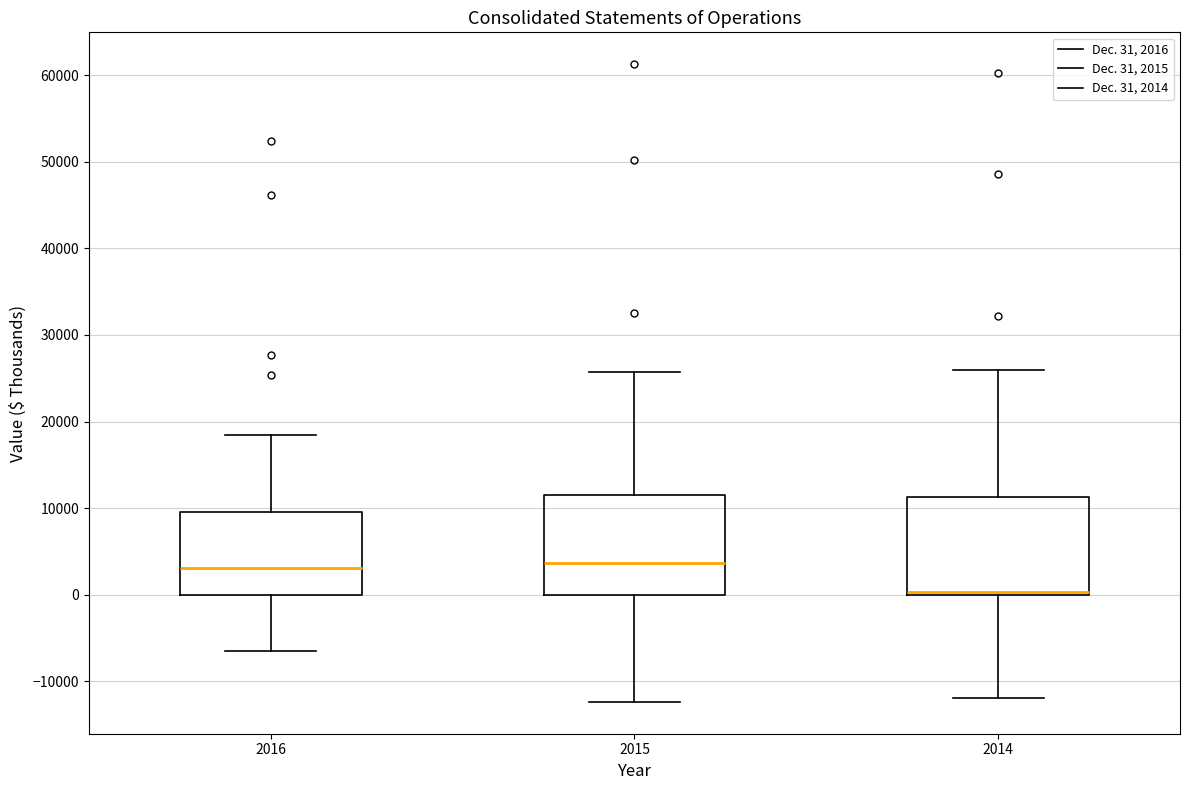

Reading left to right, read every box against the y-axis: the position of its median line, the range the box covers, and the ends of its whiskers. The values are not printed on the chart, so give them approximately, as read against the axis.

2016: median 3000, box 0 to 9000, whiskers -6000 to 19000
2015: median 4000, box 0 to 12000, whiskers -12000 to 26000
2014: median 0 (just above the box's lower edge), box 0 to 11000, whiskers -12000 to 26000